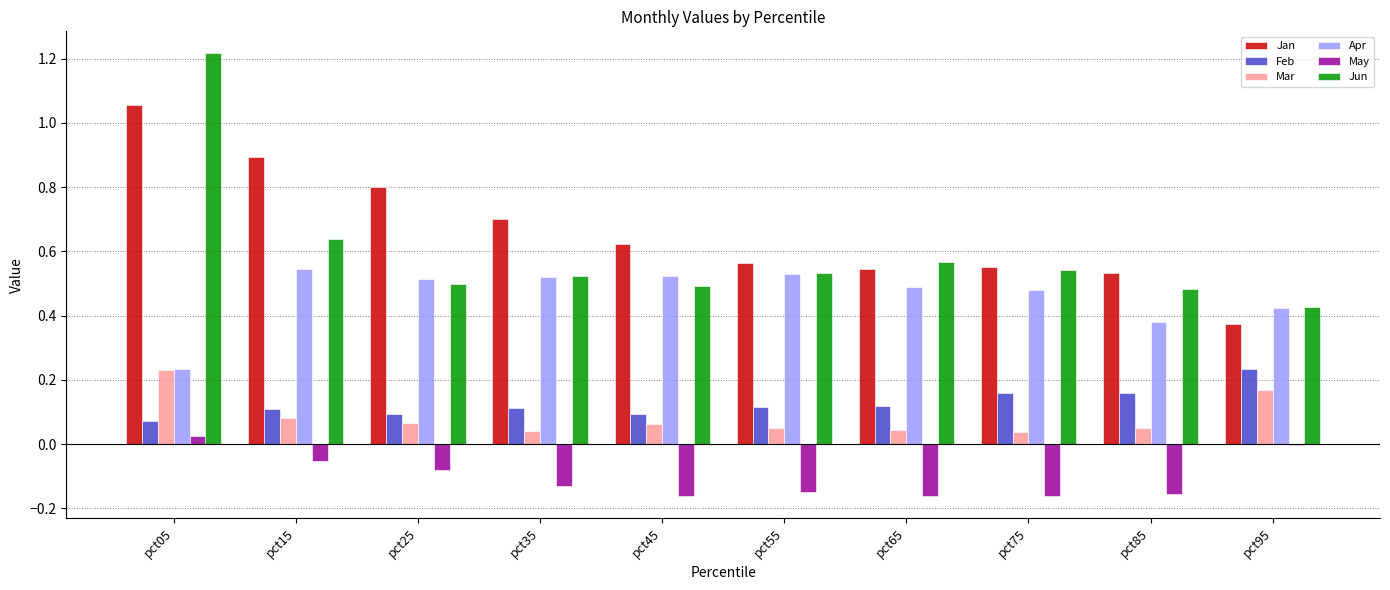

Between pct15 and pct45, which series saw the biggest shift?

Jan